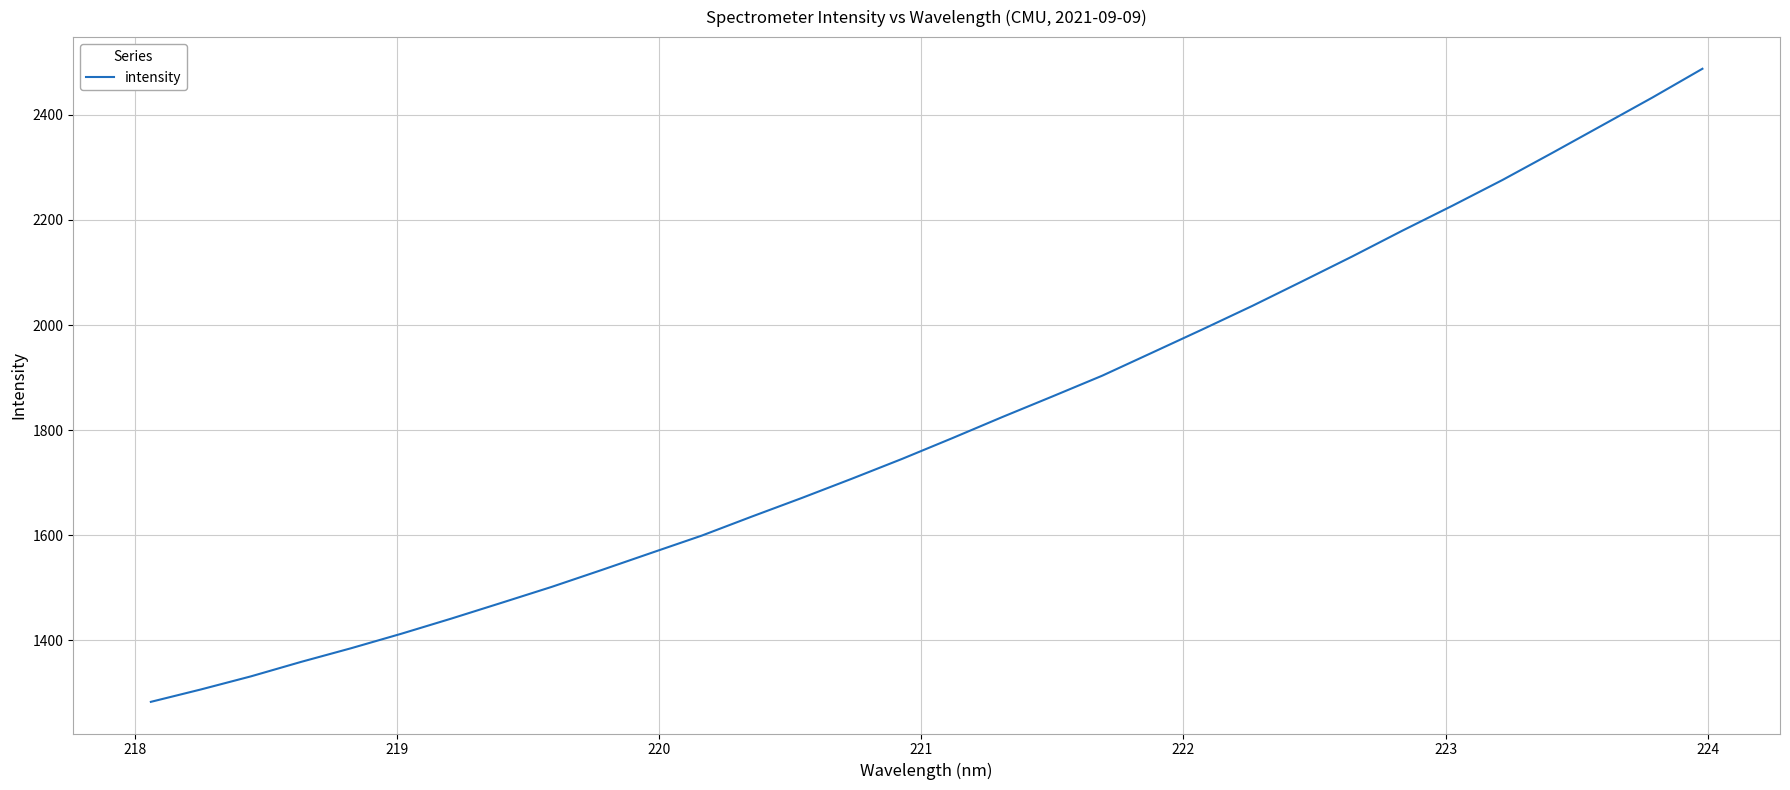

What is the greatest value displayed?

2487.7